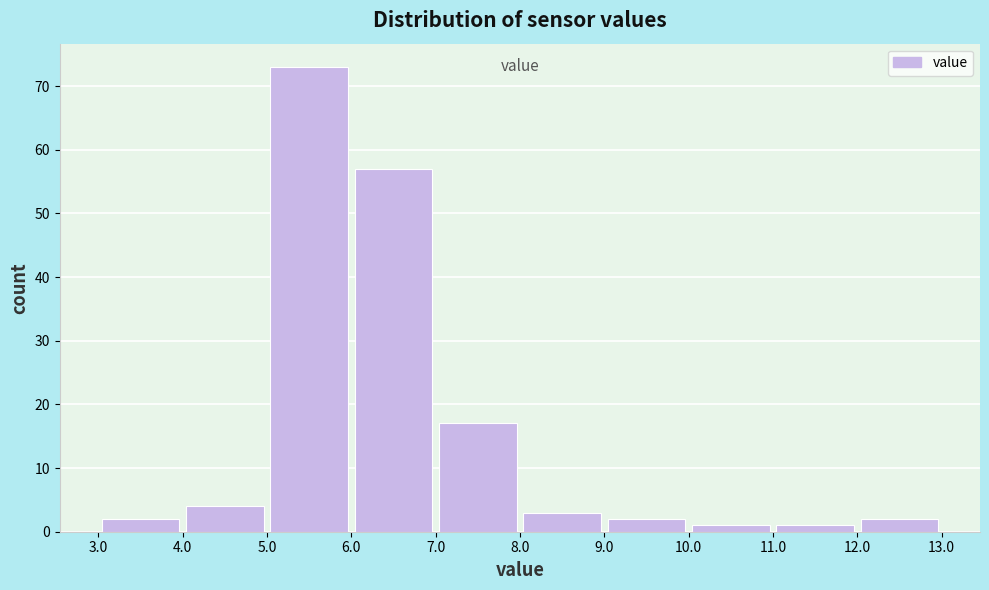

Reading left to right, list every bar in this chart as the range it spans on the x-axis followed by its height. The values are not printed on the chart, so give them approximately, as read against the axis.

3.0 to 4.0: 2
4.0 to 5.0: 4
5.0 to 6.0: 73
6.0 to 7.0: 57
7.0 to 8.0: 17
8.0 to 9.0: 3
9.0 to 10.0: 2
10.0 to 11.0: 1
11.0 to 12.0: 1
12.0 to 13.0: 2